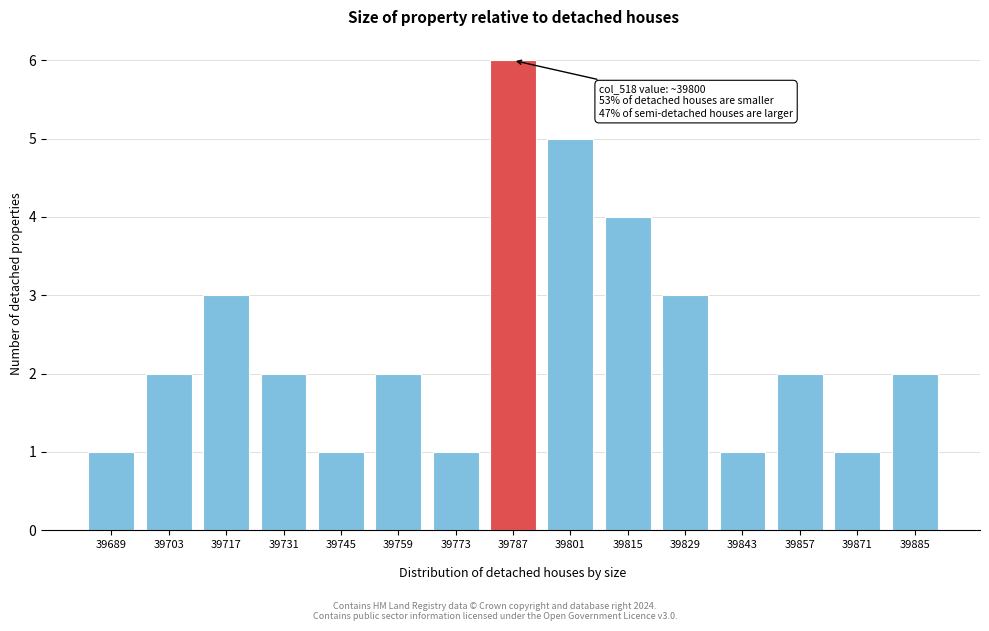

Reading left to right, extract all data points from this chart.

1	2	3	2	1	2	1	6	5	4	3	1	2	1	2